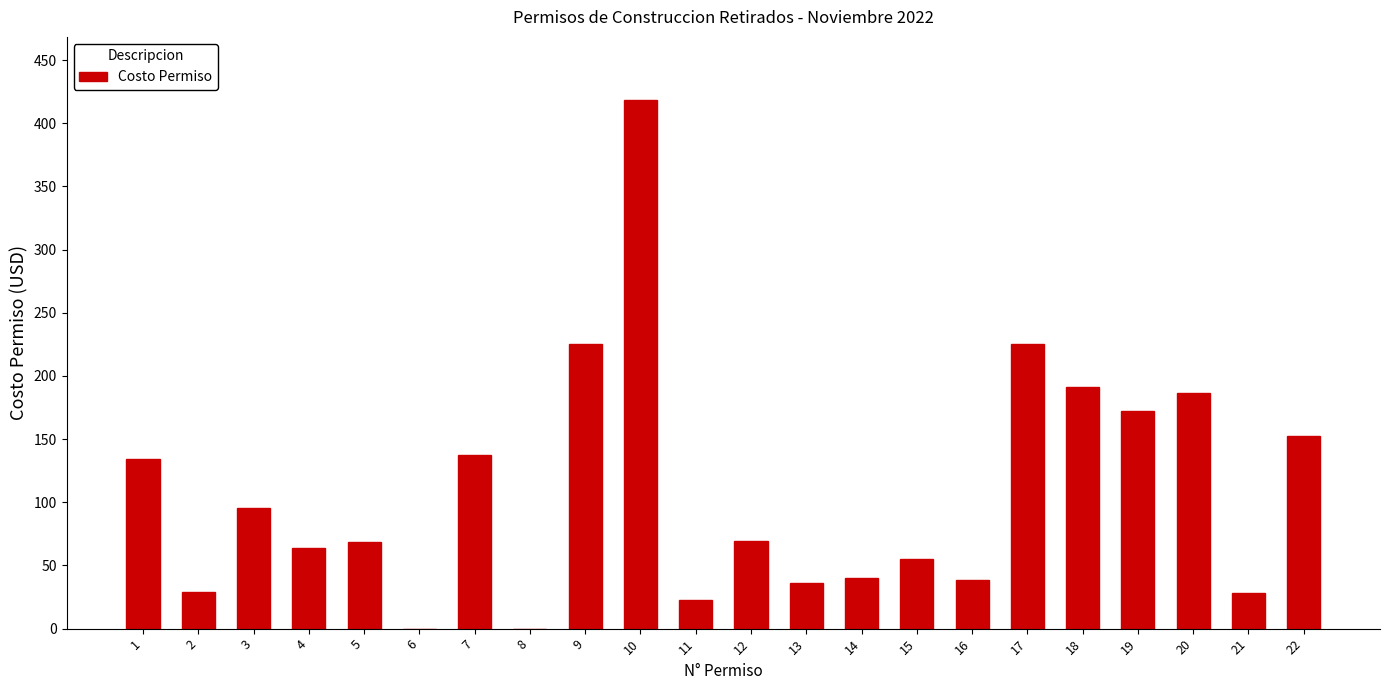

What is the change in value from 9 to 19?

-53.2